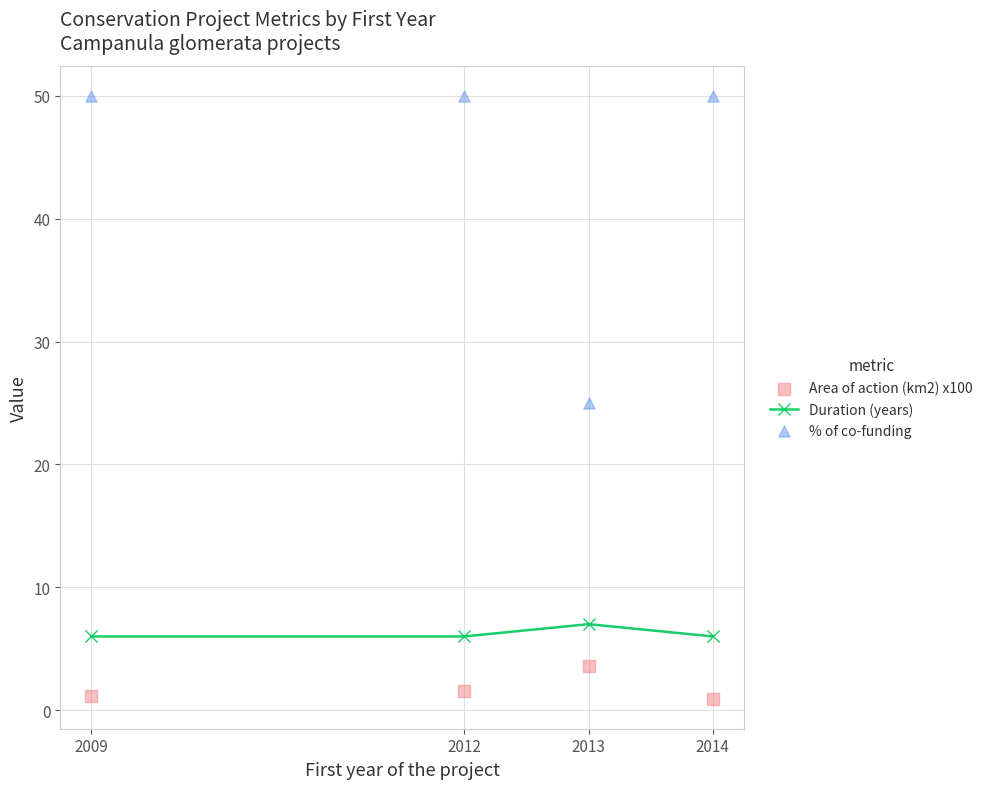

What are all the series names shown in the legend?

Duration (years), Area of action (km2) x100, % of co-funding